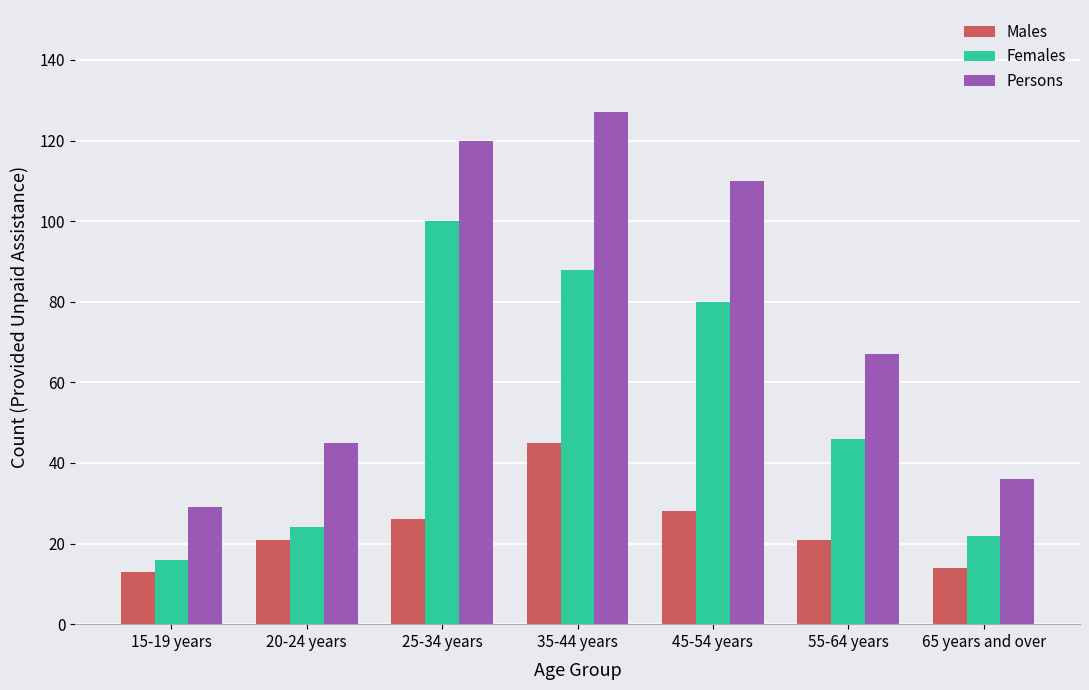

How many categories are shown in the chart?

7